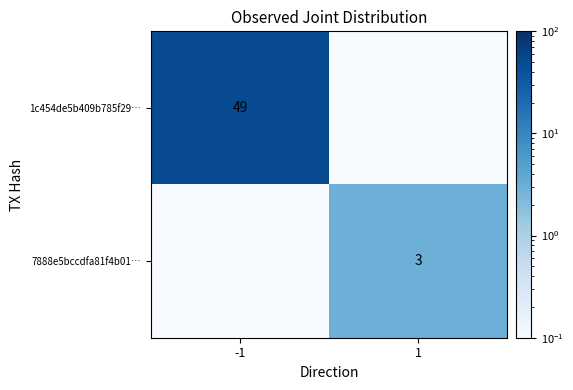

Is it true that 1c454de5b409b785f29… equals 12.5 at -1?

False